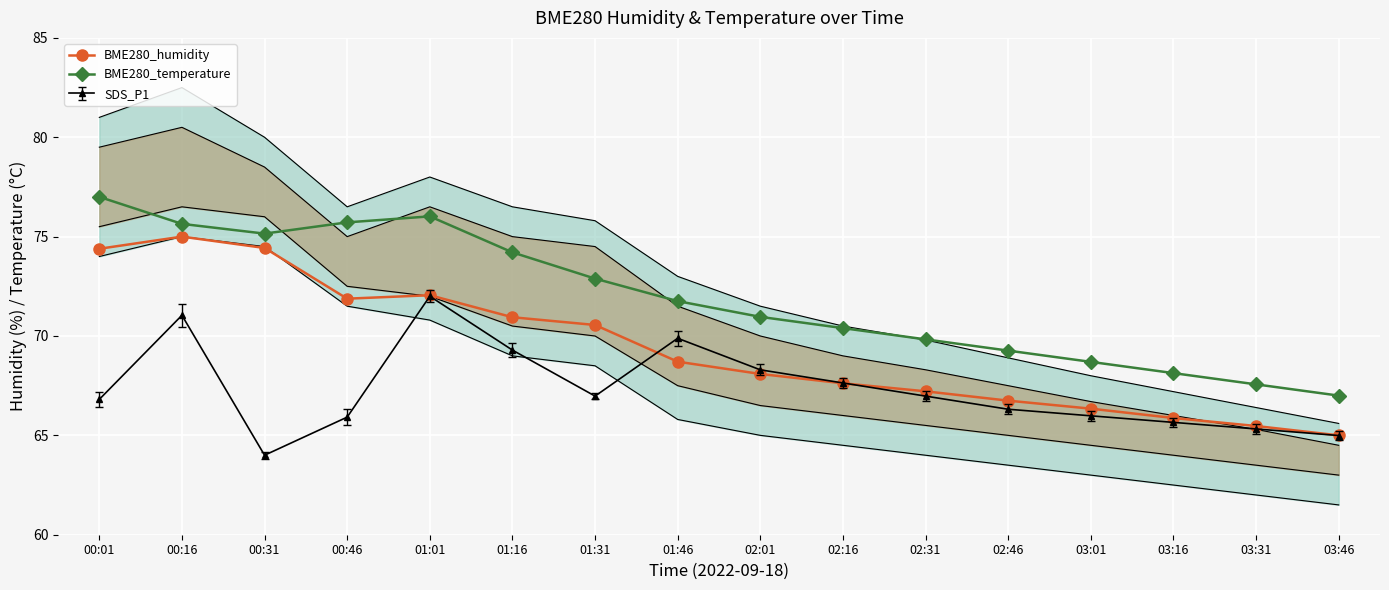

At which category does BME280_humidity reach its first local valley?

00:46